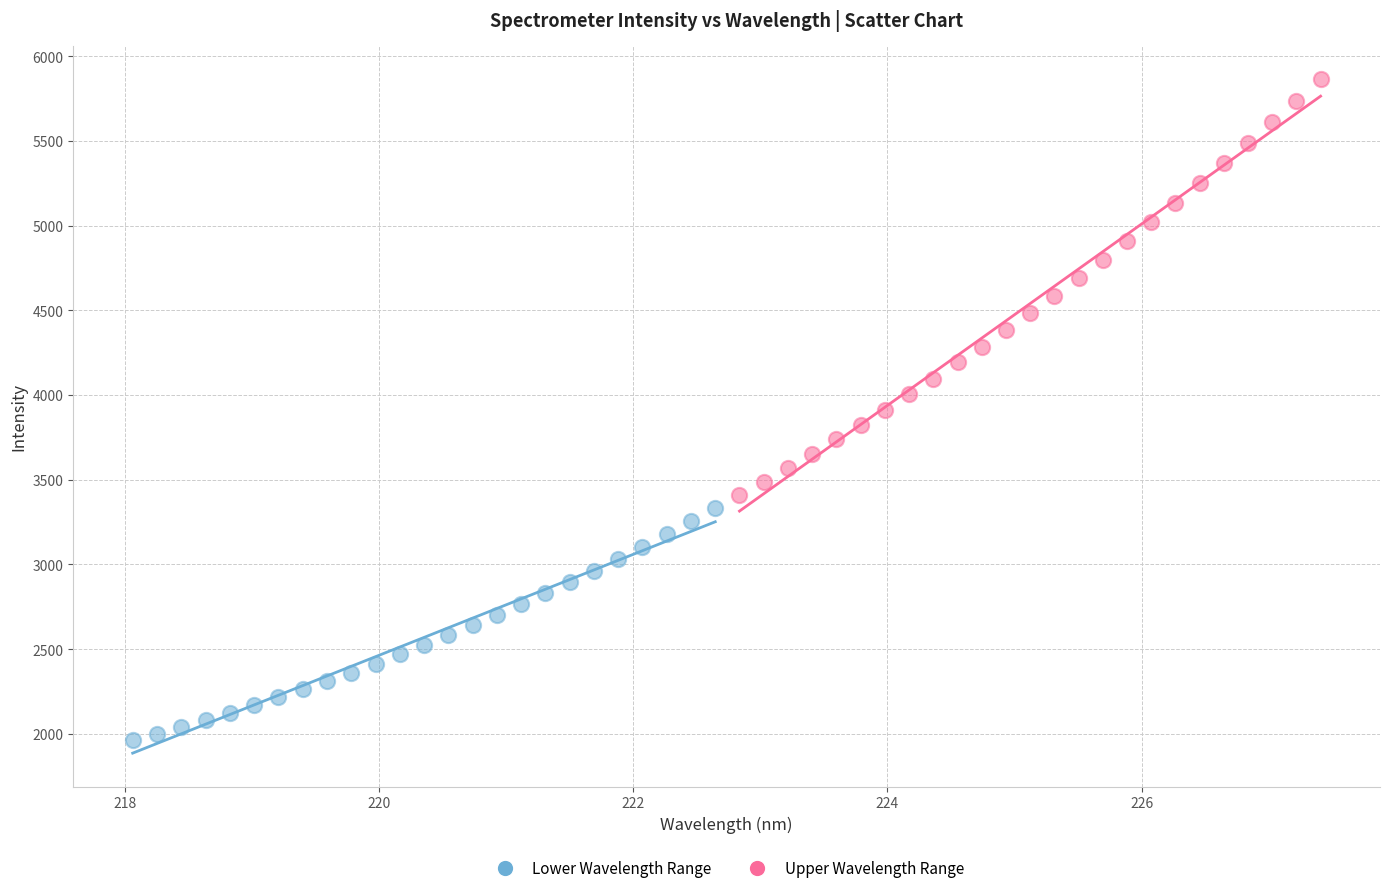

Which series contains the highest Y value?

Upper Wavelength Range